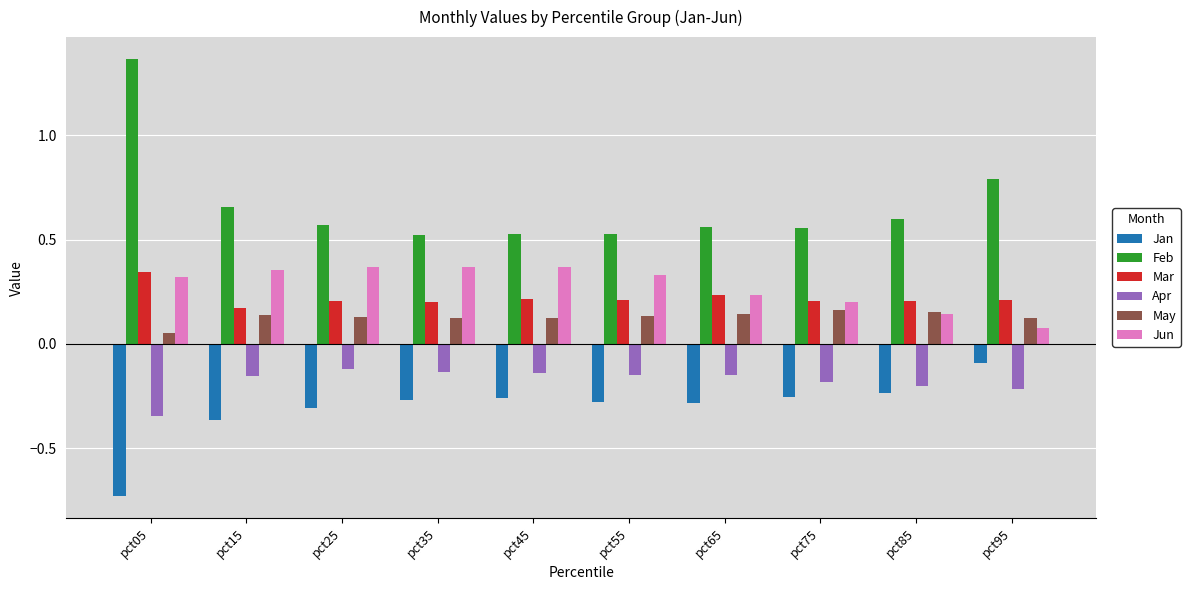

At how many categories does at least one series exceed 0?

10